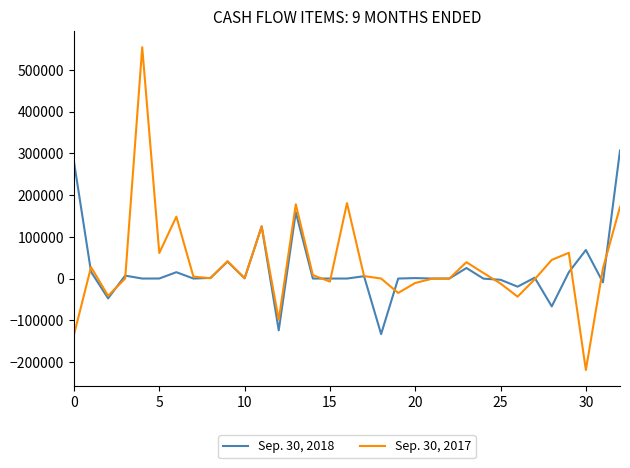

Which series has the largest range (max minus min)?

Sep. 30, 2017